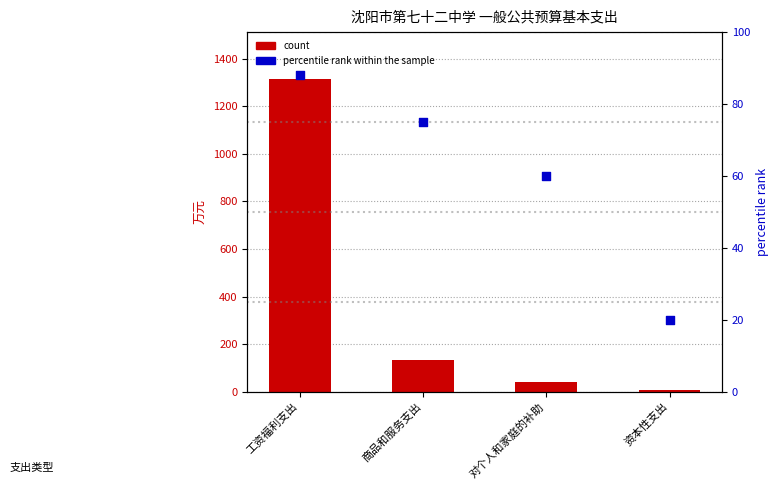

Which series has the largest total across all categories?

count